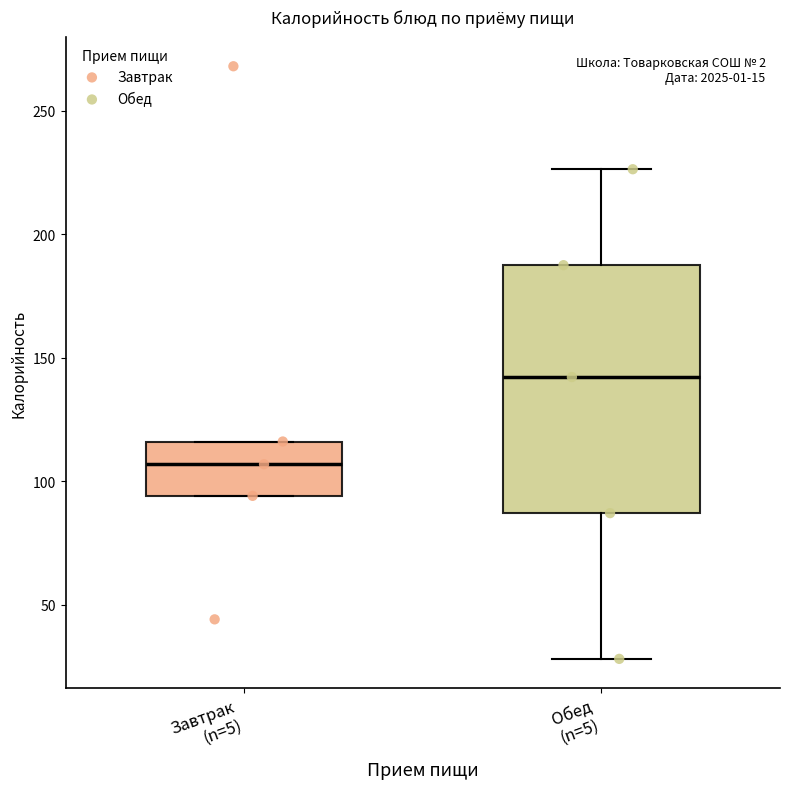

Where does the median line of the box for Обед (n=5) sit on the y-axis? The values are not printed on the chart, so give them approximately, as read against the axis.

140